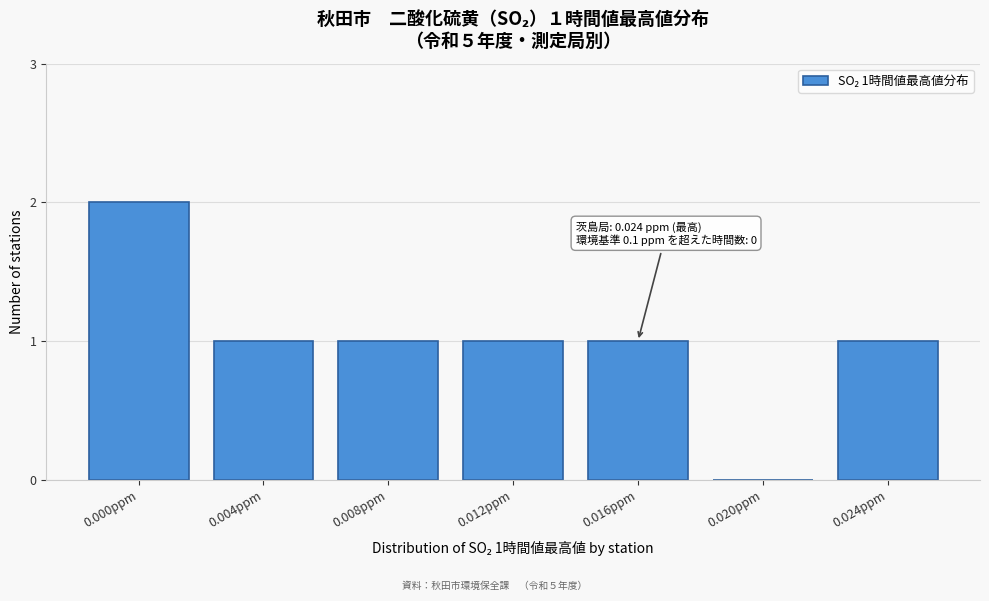

Reading left to right, extract all data points from this chart.

0.000ppm=2	0.004ppm=1	0.008ppm=1	0.012ppm=1	0.016ppm=1	0.020ppm=0	0.024ppm=1